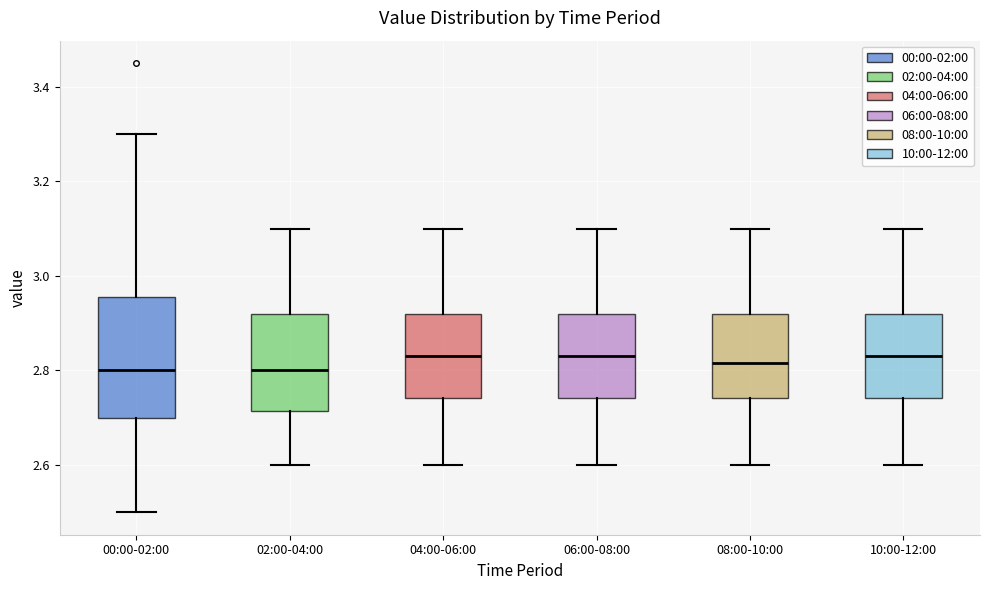

Comparing the boxes themselves (not the whiskers), which one is the tallest?

00:00-02:00